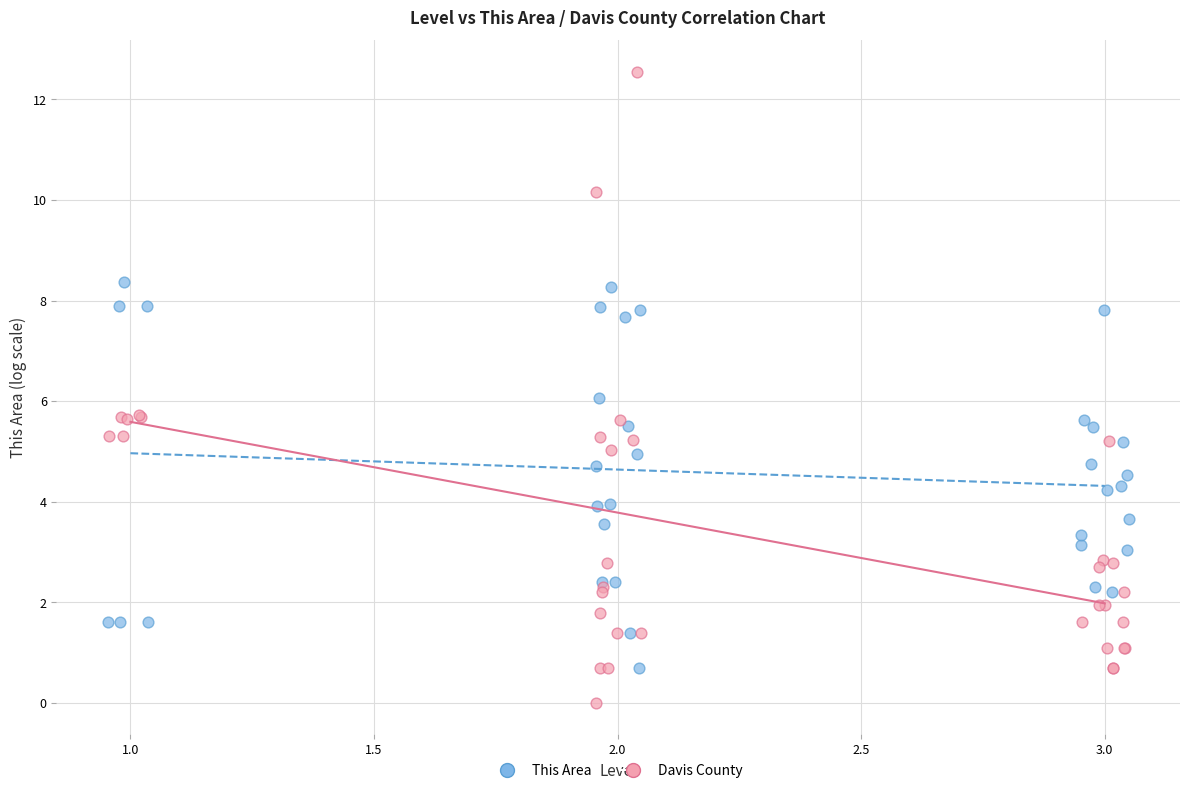

Which series contains the highest Y value?

Davis County